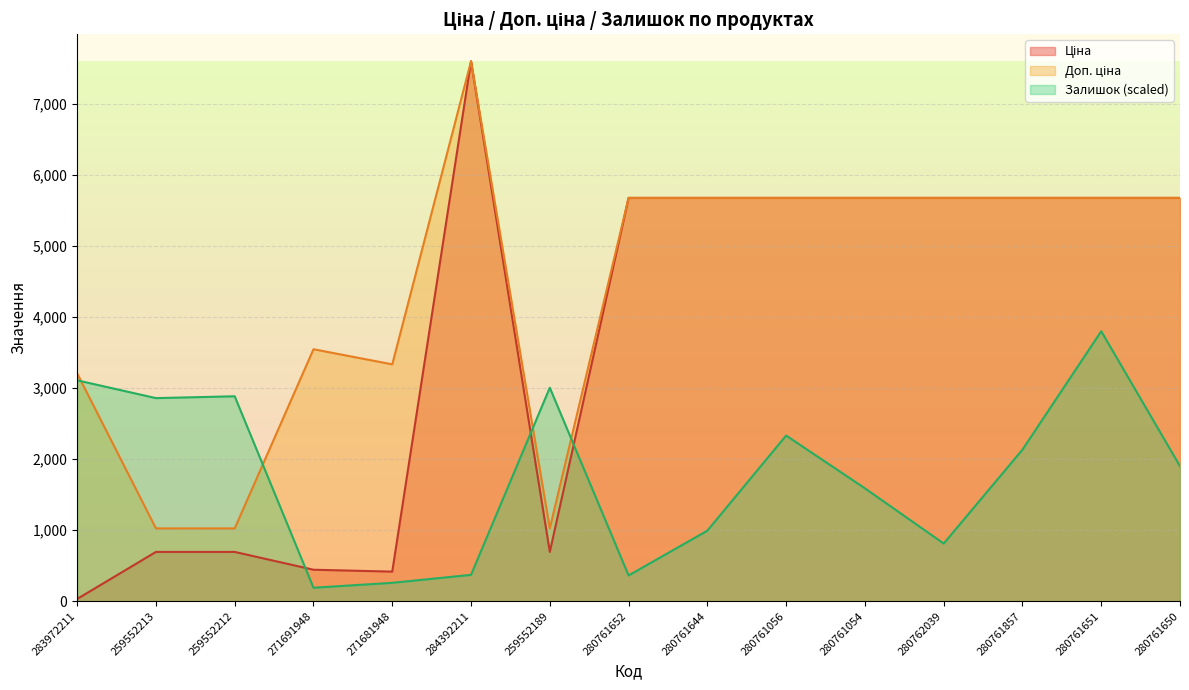

What is the value of the Залишок point at the 10th from the left?

2330.8